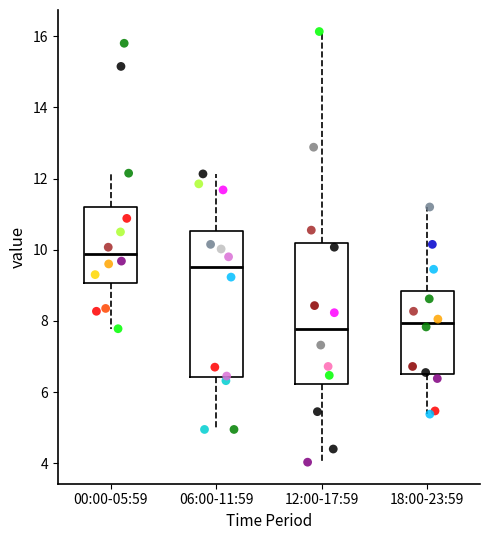

Reading left to right, read every box against the y-axis: the position of its median line, the range the box covers, and the ends of its whiskers. The values are not printed on the chart, so give them approximately, as read against the axis.

00:00-05:59: median 9.8, box 9.0 to 11.2, whiskers 7.8 to 12.2
06:00-11:59: median 9.6, box 6.4 to 10.6, whiskers 5.0 to 12.2
12:00-17:59: median 7.8, box 6.2 to 10.2, whiskers 4.0 to 16.2
18:00-23:59: median 8.0, box 6.6 to 8.8, whiskers 5.4 to 11.2